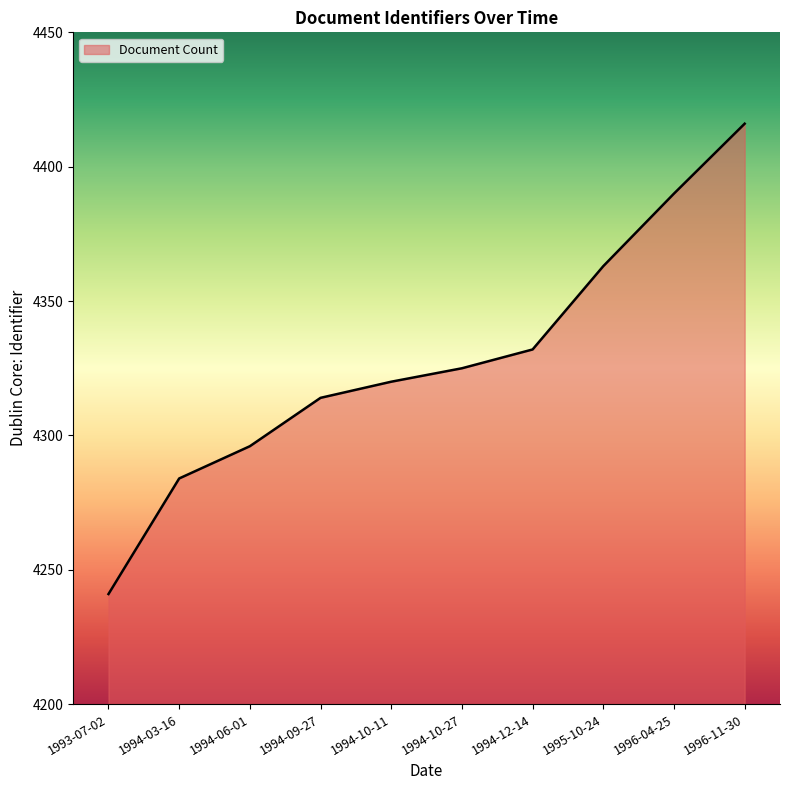

What is the sum of all values?

43281